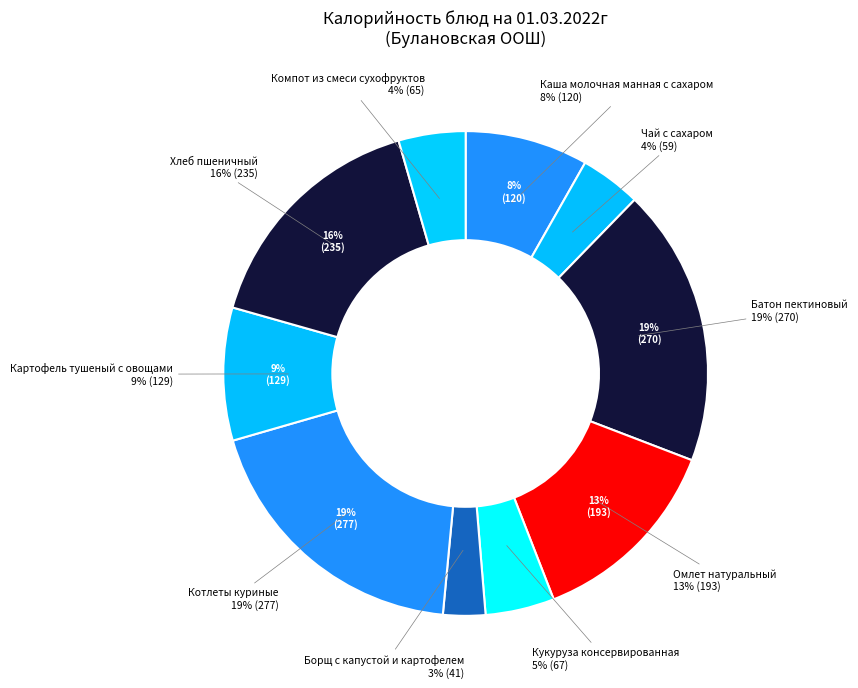

Count the number of slices in the pie.

10